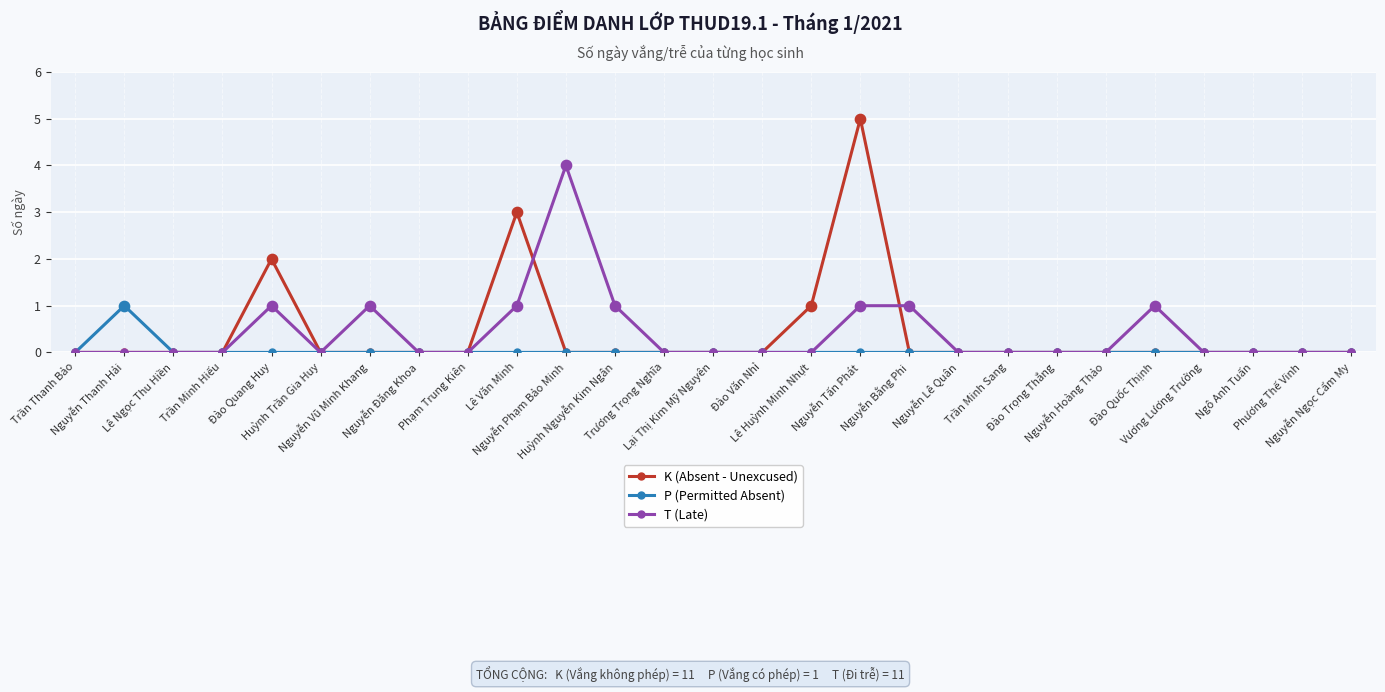

Is the value of P (Permitted Absent) at Phạm Trung Kiên greater than the value of K (Absent - Unexcused) at Nguyễn Tấn Phát?

No